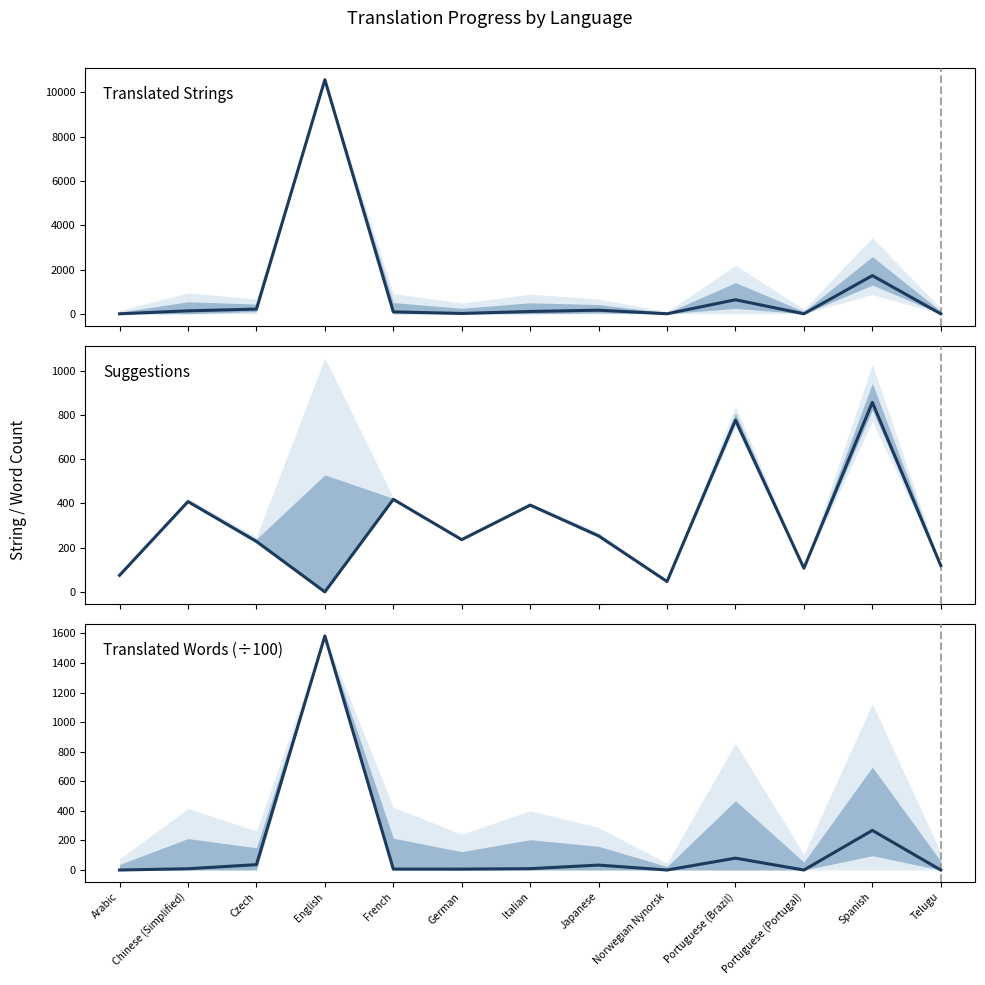

What is the difference between the second highest and second lowest values in the Translated Words (÷100) series?

267.9